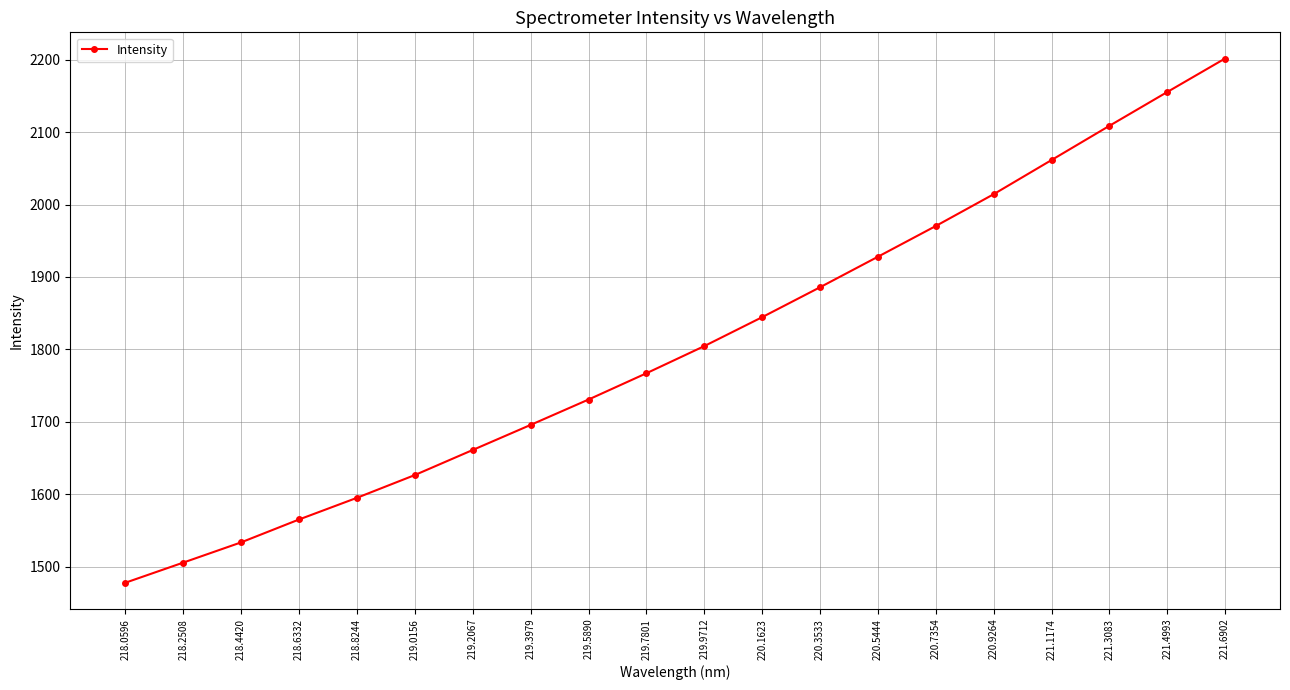

True or false: the data shows 2201.6 at 221.6902.

True